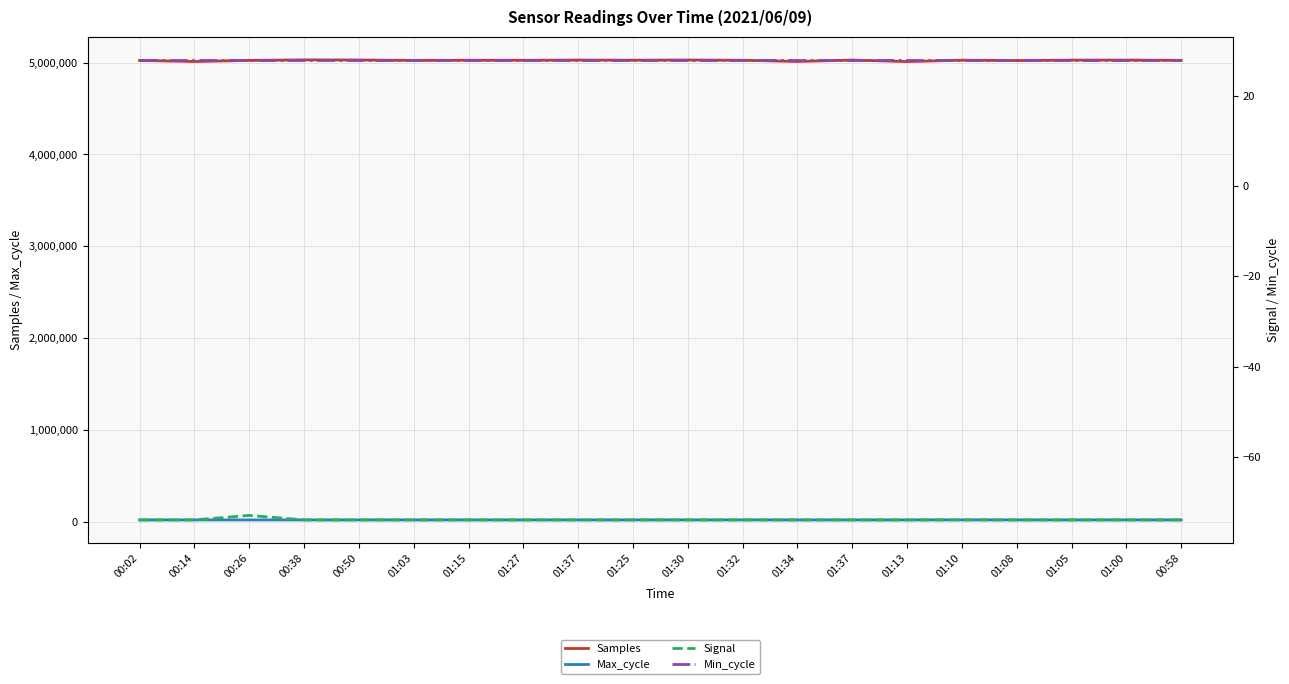

True or false: Samples and Min_cycle cross at least once.

False